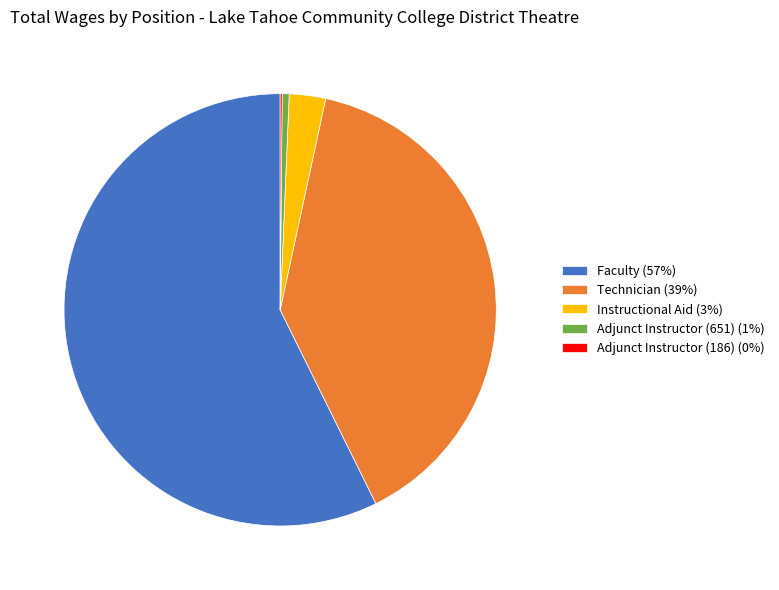

Approximately how many times larger is the value at Faculty (57%) compared to Instructional Aid (3%)?

21.1